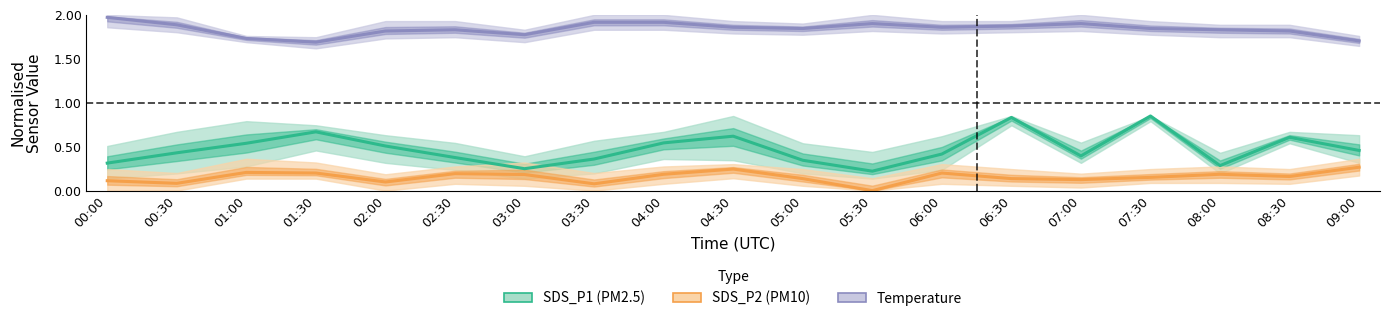

Where is SDS_P2 (center) nearest to the value 0?

05:30